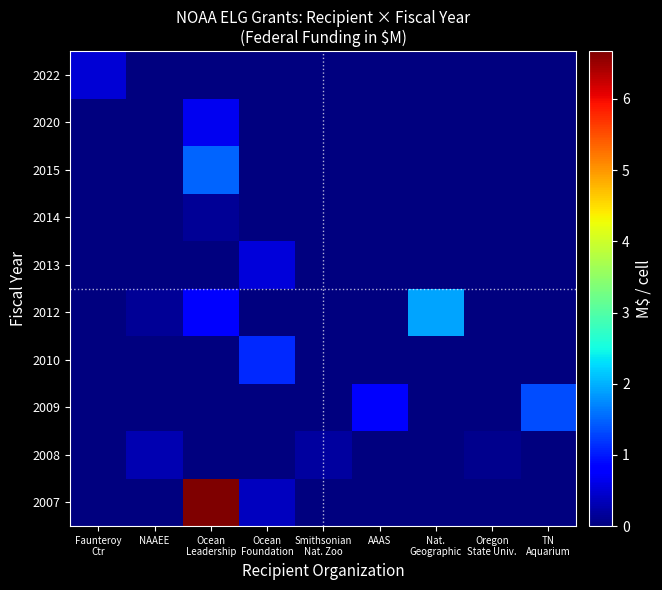

Rank the series by their maximum value, from lowest to highest.

2014, 2008, 2022, 2013, 2020, 2010, 2009, 2015, 2012, 2007